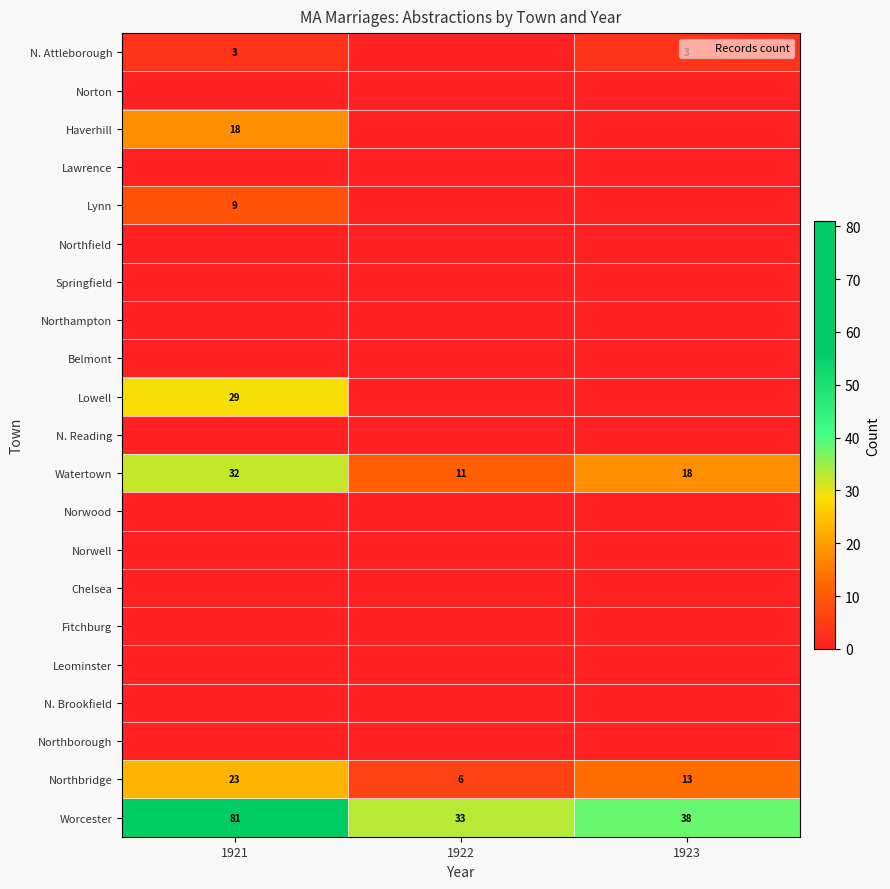

Which label corresponds to the smallest value in the chart?

1922